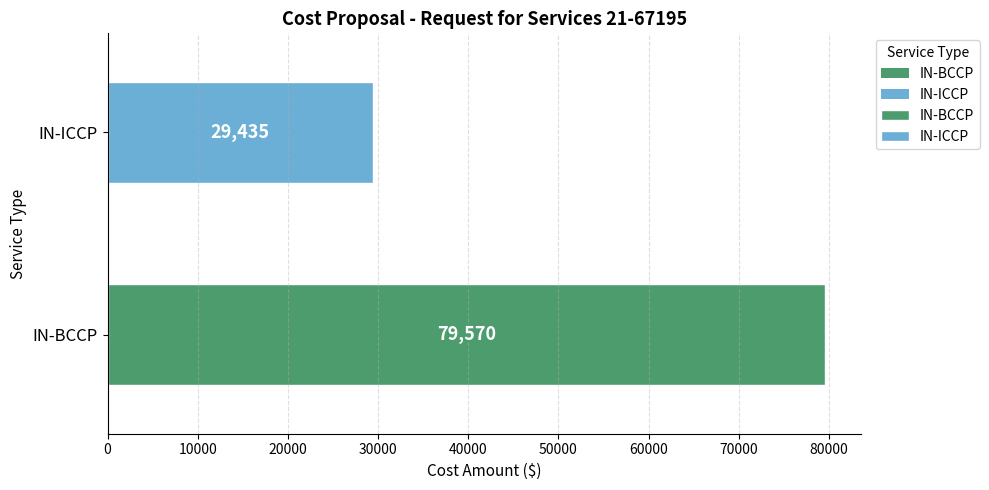

What is the sum of the values at IN-BCCP and IN-ICCP?

109005